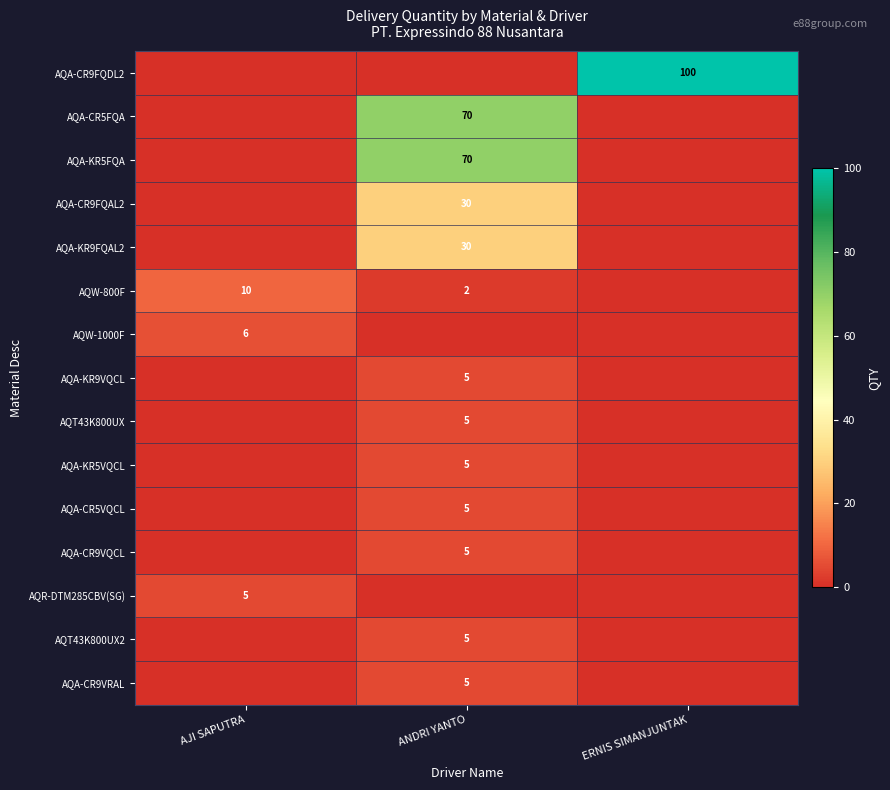

Which label corresponds to the largest value in the chart?

ERNIS SIMANJUNTAK